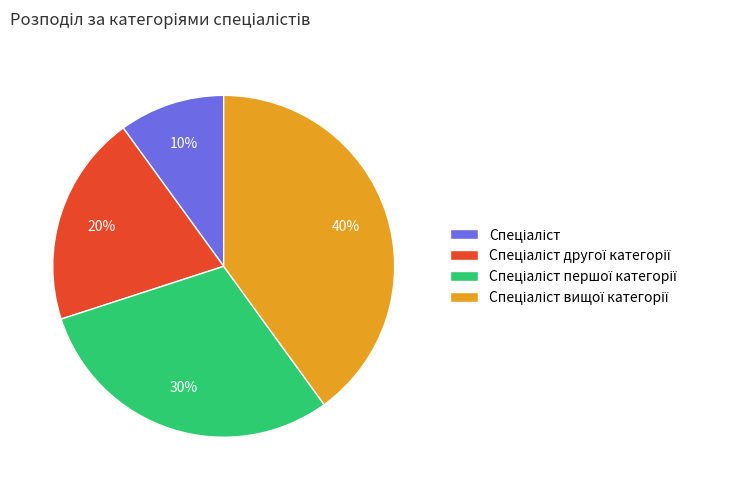

Does any single category account for the majority?

No